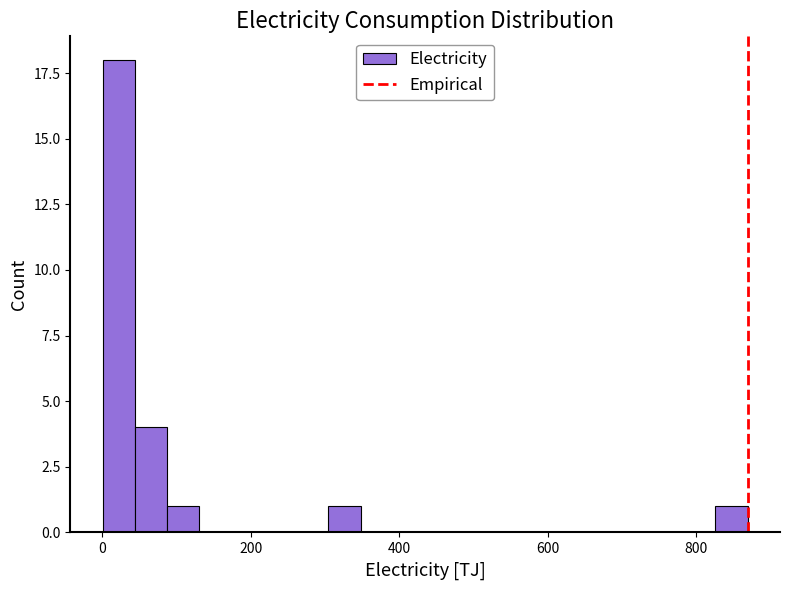

Read against the x-axis, roughly where is the centre of the tallest bar?

20